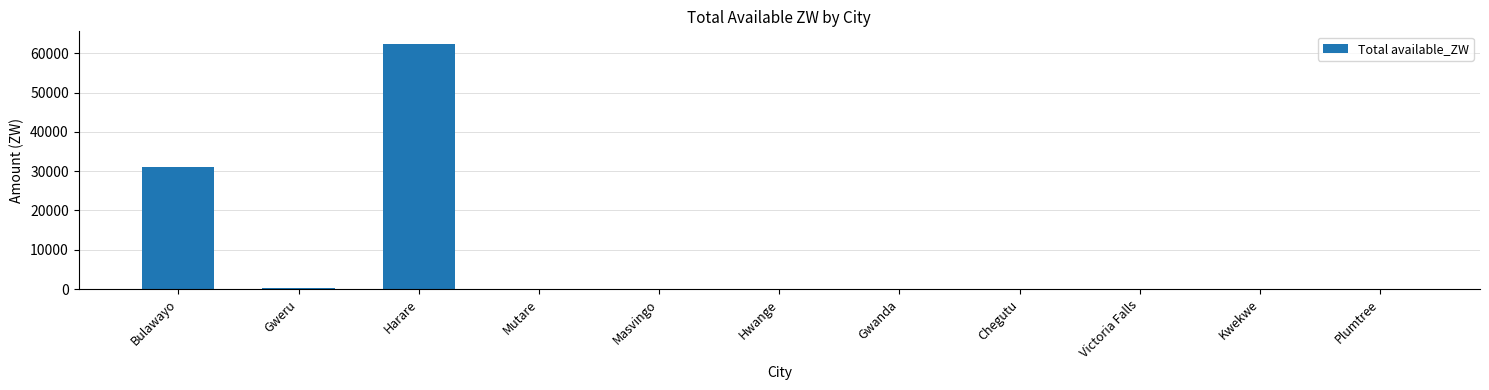

What is the difference between the values at Masvingo and Gweru?

108.1